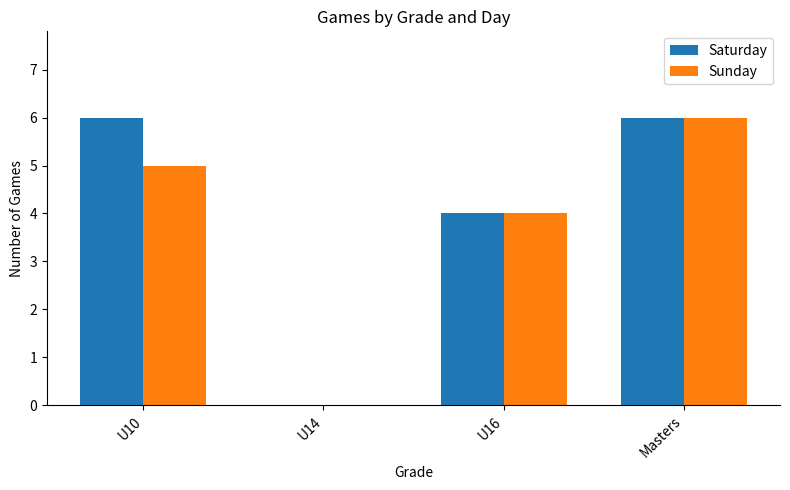

Read the Sunday value at Masters.

6